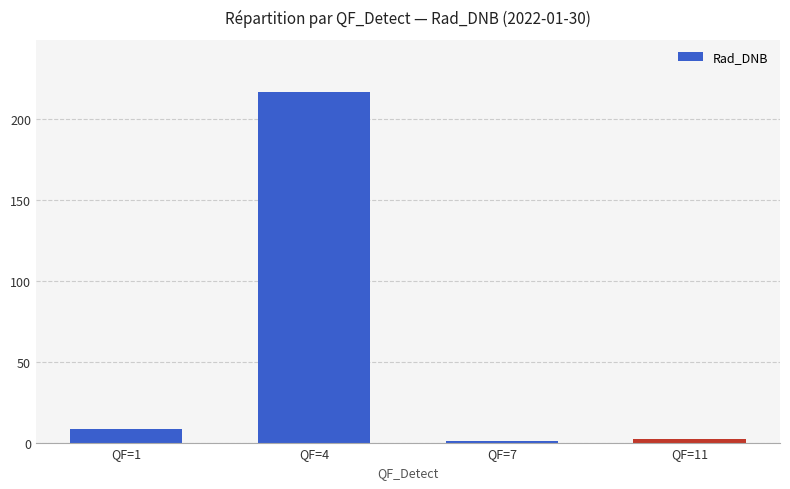

Between QF=4 and QF=1, which is larger?

QF=4